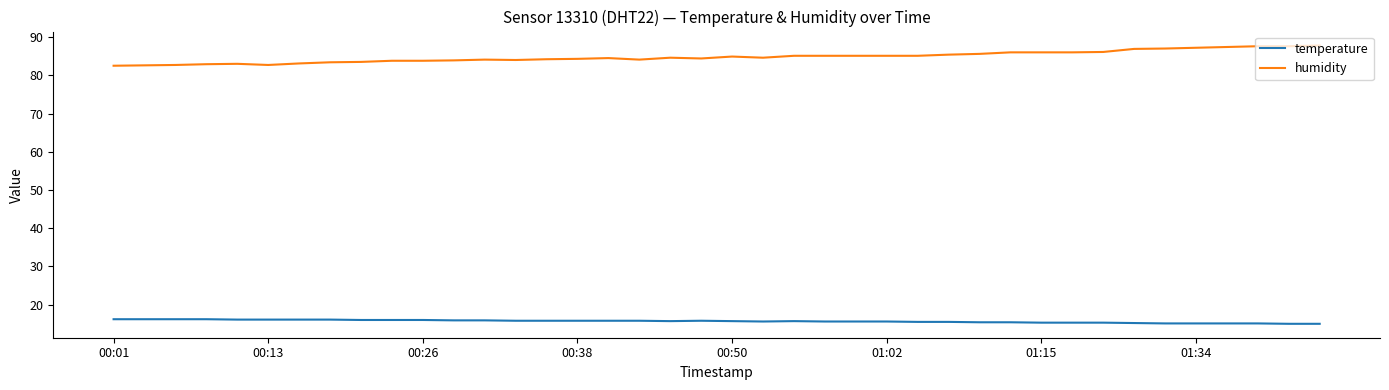

Rank the series by their average value, from lowest to highest.

temperature, humidity